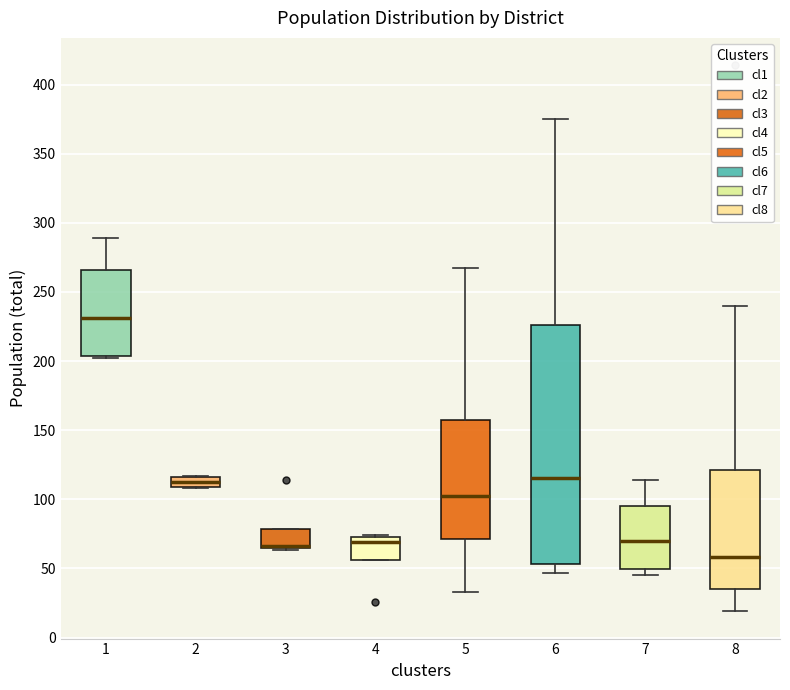

Reading left to right, read every box against the y-axis: the position of its median line, the range the box covers, and the ends of its whiskers. The values are not printed on the chart, so give them approximately, as read against the axis.

1: median 230, box 205 to 265, whiskers 200 to 290
2: median 115 (inside the box), box 110 to 115, whiskers 110 to 115
3: median 65 (drawn on the box's lower edge), box 65 to 80, whiskers 65 to 80
4: median 70, box 55 to 75, whiskers 55 to 75
5: median 105, box 70 to 160, whiskers 35 to 265
6: median 115, box 55 to 225, whiskers 45 to 375
7: median 70, box 50 to 95, whiskers 45 to 115
8: median 60, box 35 to 120, whiskers 20 to 240